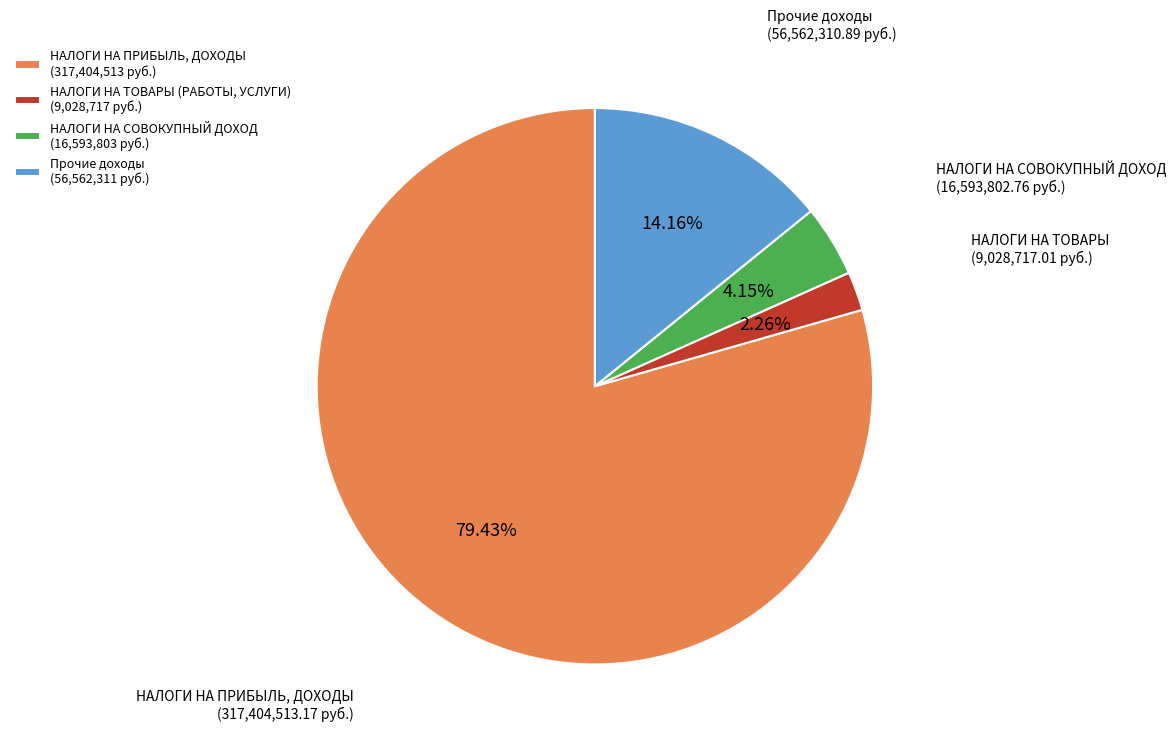

Rank the categories by value from lowest to highest.

НАЛОГИ НА ТОВАРЫ (РАБОТЫ, УСЛУГИ) (9,028,717 руб.), НАЛОГИ НА СОВОКУПНЫЙ ДОХОД (16,593,803 руб.), Прочие доходы (56,562,311 руб.), НАЛОГИ НА ПРИБЫЛЬ, ДОХОДЫ (317,404,513 руб.)